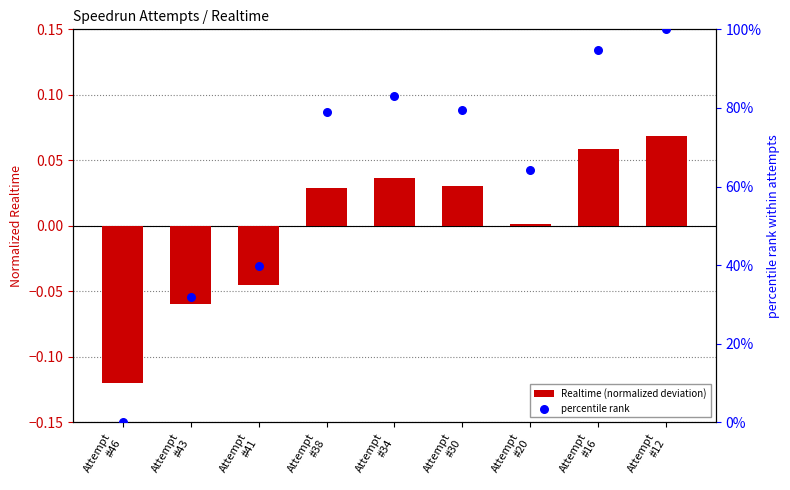

What are all the series names shown in the legend?

Realtime (normalized deviation), percentile rank